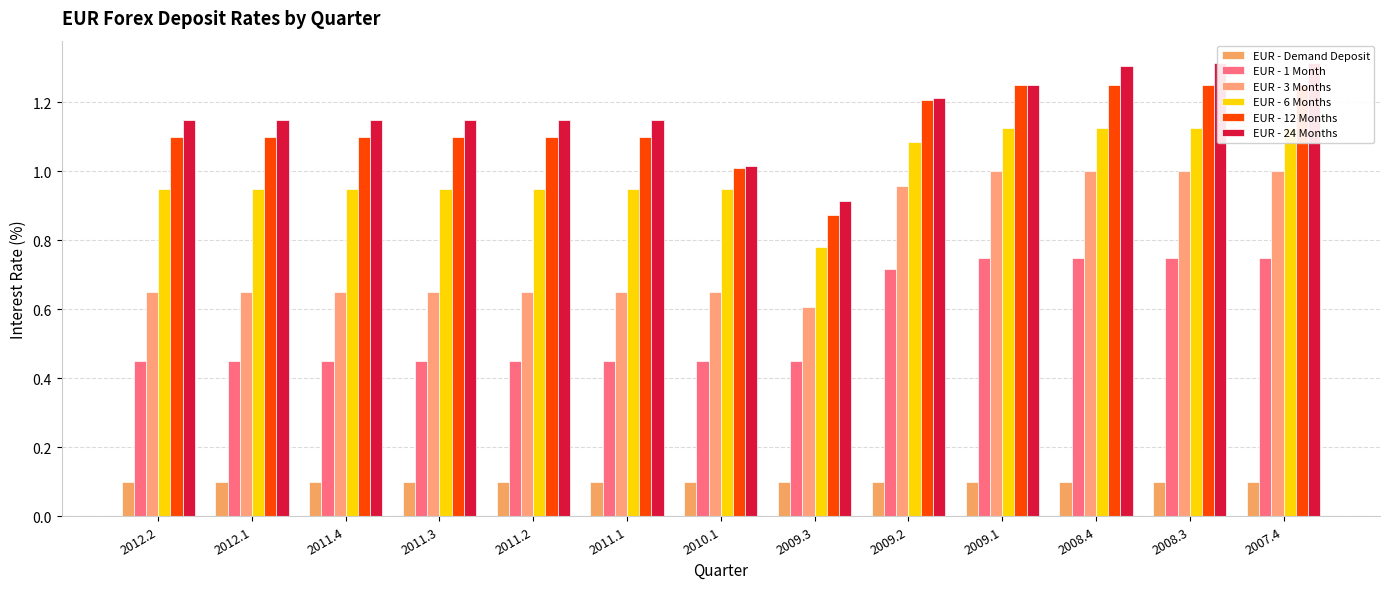

What is the spread (max minus min) of values at 2011.2?

1.0